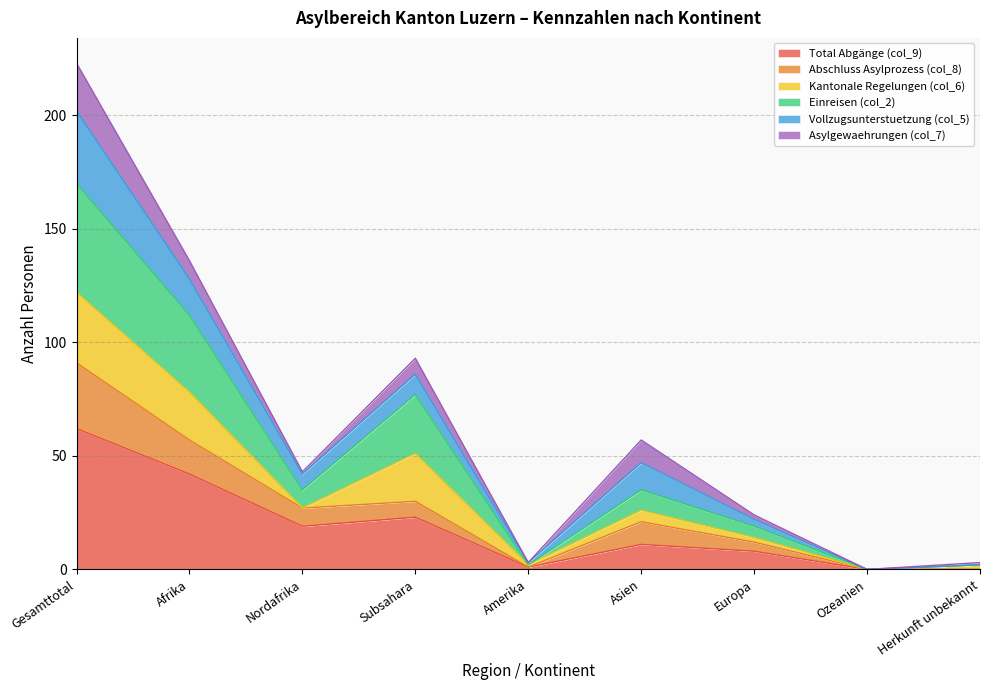

At which label does Total Abgänge (col_9) reach its peak?

Gesamttotal